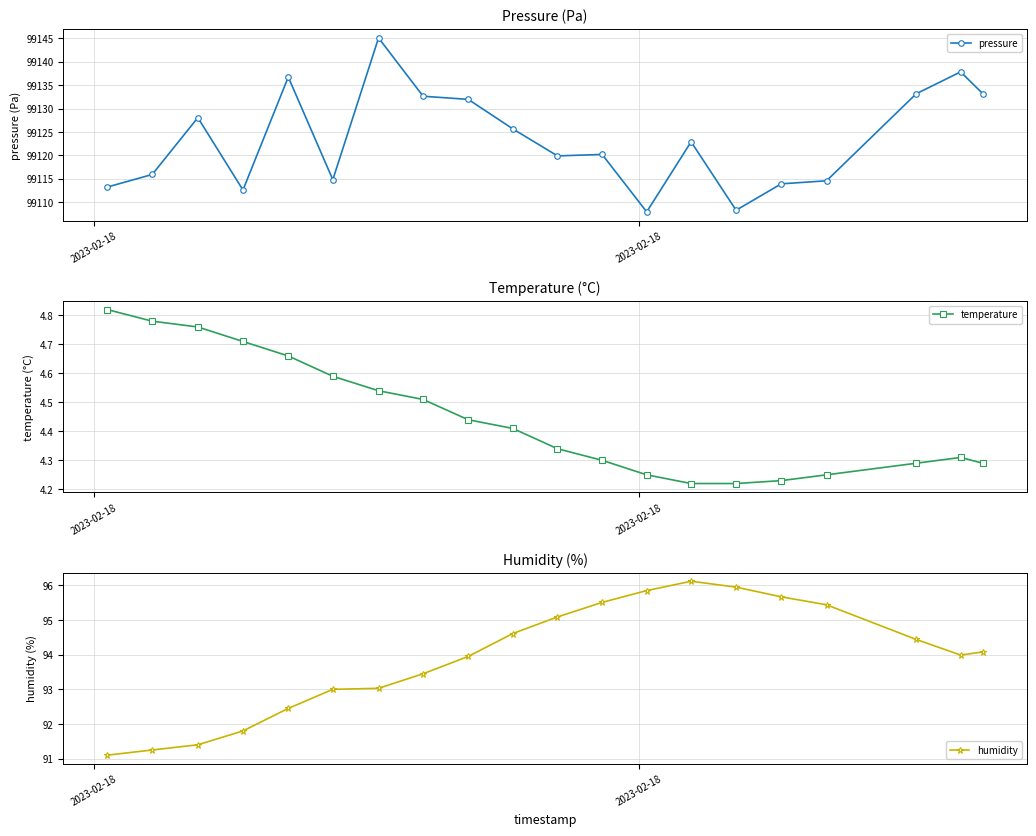

True or false: temperature has more than 0 interior local peaks.

True